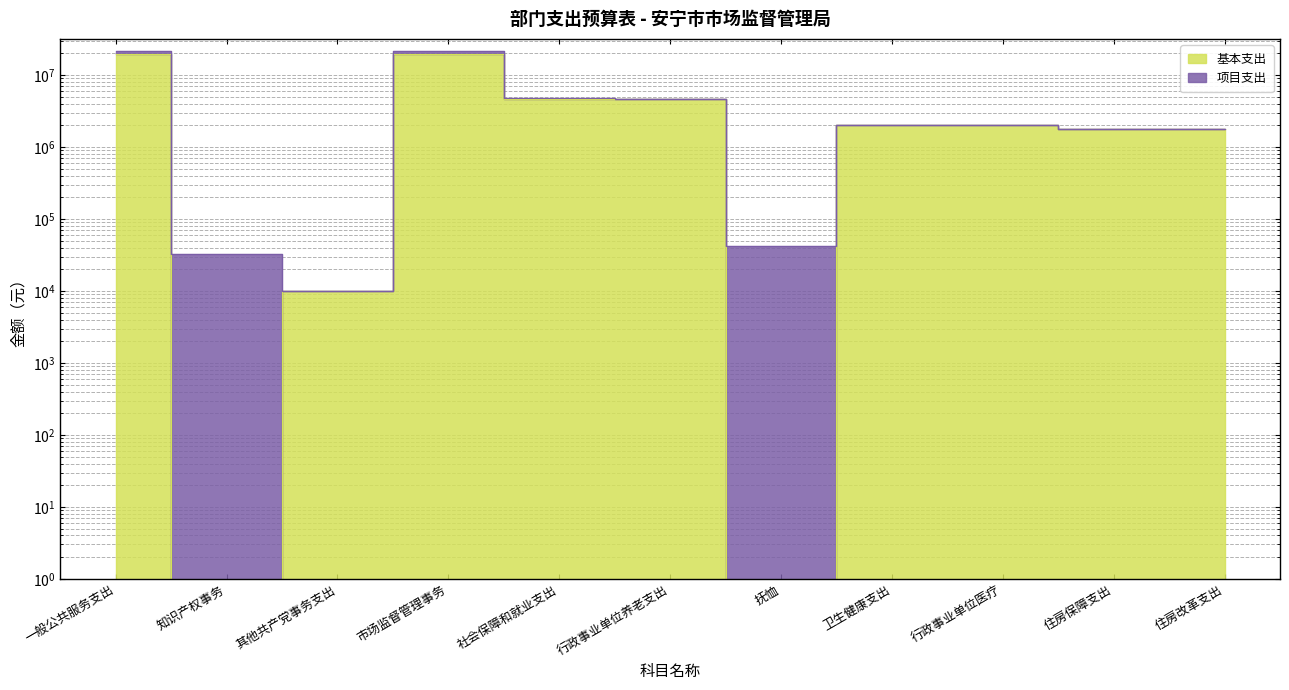

True or false: there are more than 2 points higher than both neighbors.

False